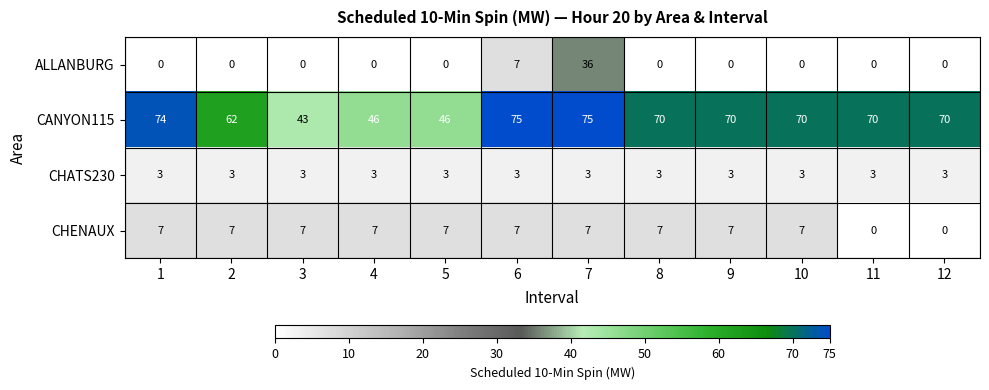

At which category is the sum across all series the highest?

7